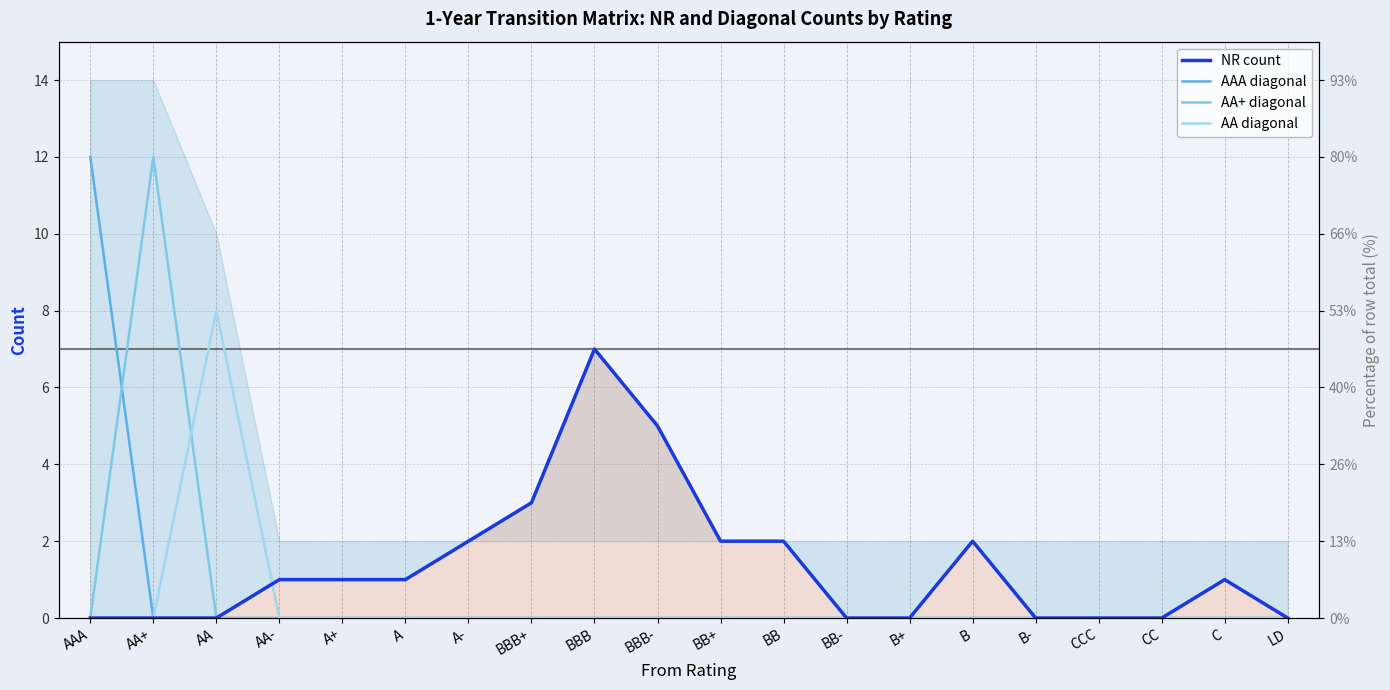

Which series has the widest spread of values?

AAA diagonal